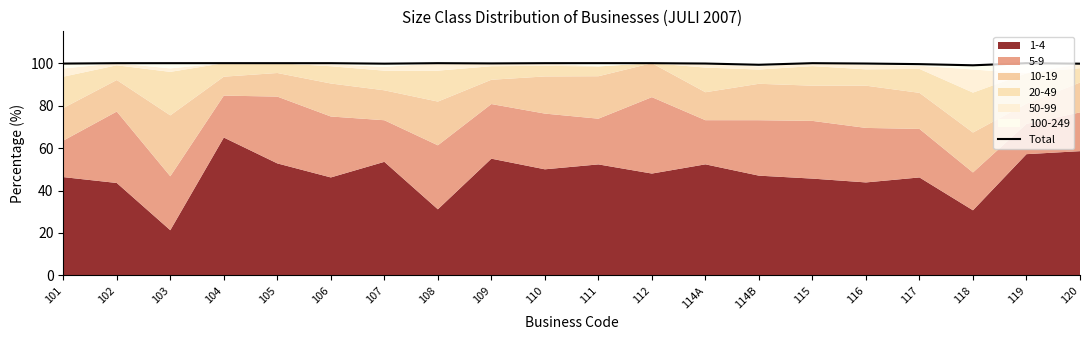

Reading left to right, transcribe all the data shown in this chart.

99.8	100.0	100.0	100.0	100.0	100.0	99.8	100.0	99.9	100.0	100.0	100.0	99.8	99.2	100.0	99.8	99.5	99.0	100.0	99.8